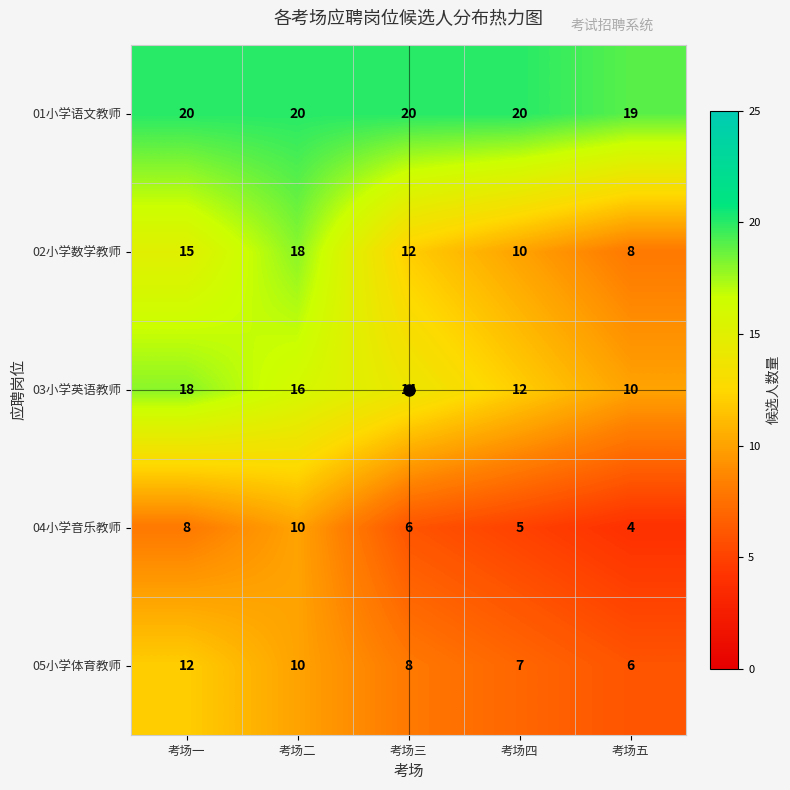

What is the average value of the 04小学音乐教师 series?

7